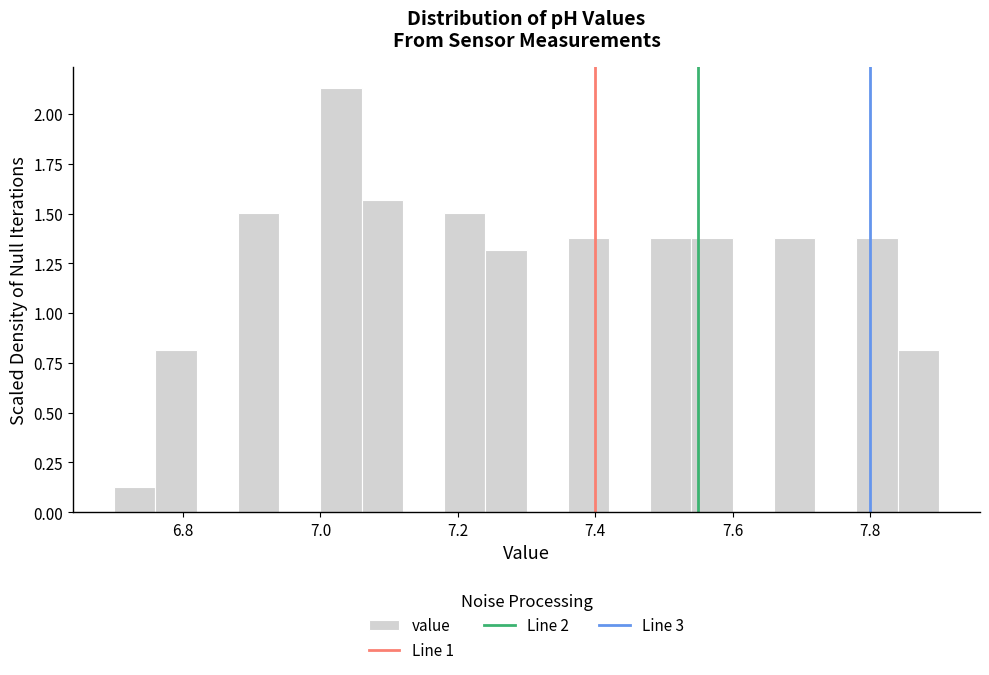

Read against the x-axis, roughly where is the centre of the tallest bar?

7.04